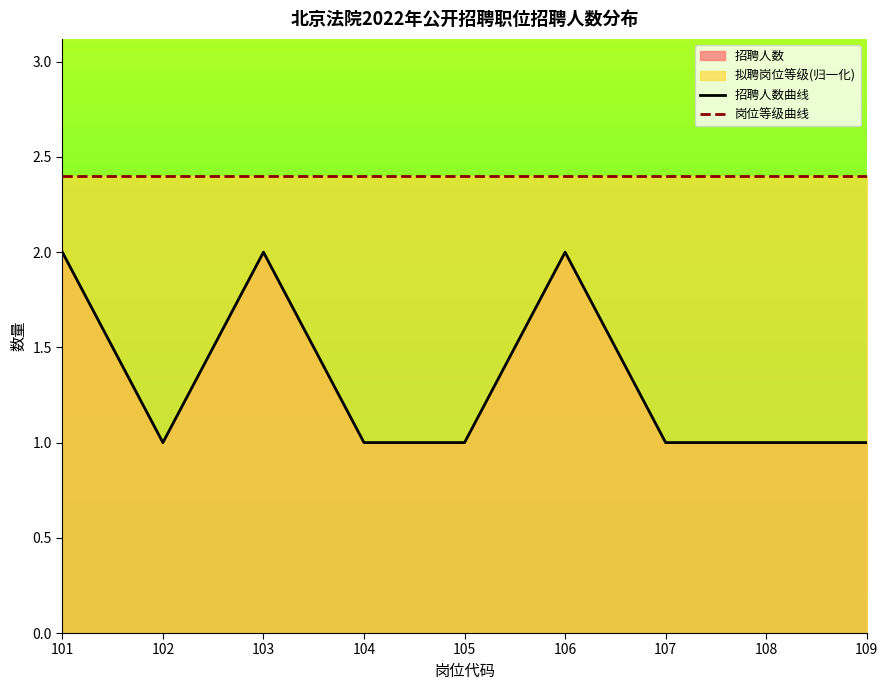

What is the value of the 岗位等级曲线 point at the 8th from the left?

2.4